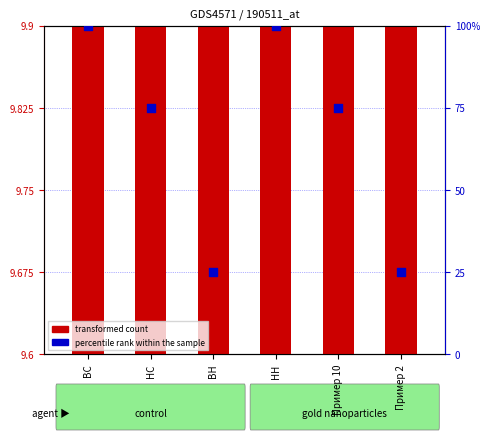

Which series has the widest spread of Y values?

percentile rank within the sample